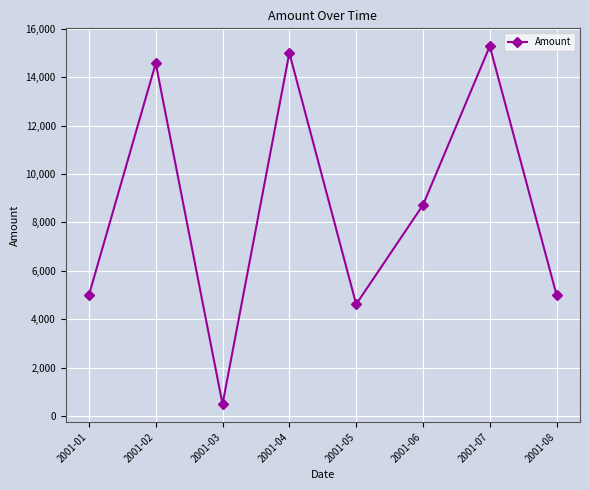

Reading left to right, list all the values displayed in this chart.

5000	14571	500	15000	4623	8721	15276	5000